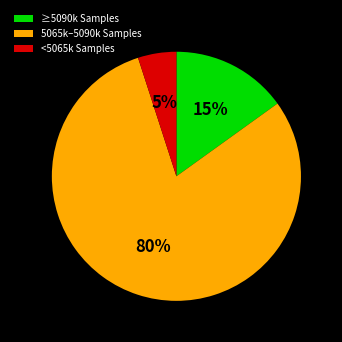

Is the sum of ≥5090k Samples and <5065k Samples greater than half?

No